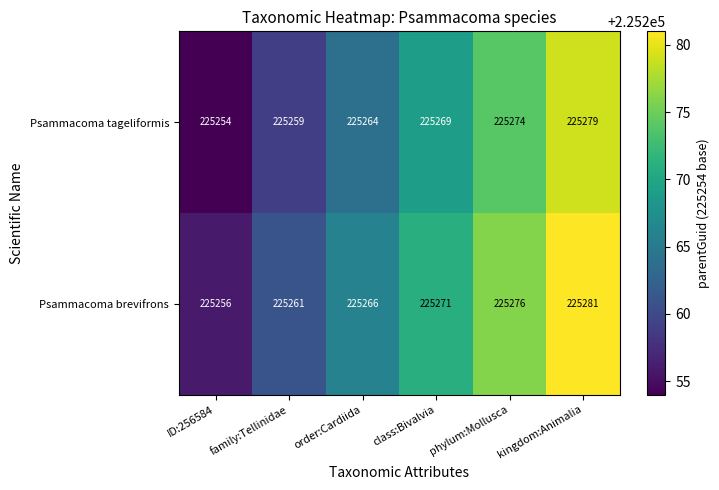

What is the difference between the maximum and second lowest values in the Psammacoma tageliformis series?

20